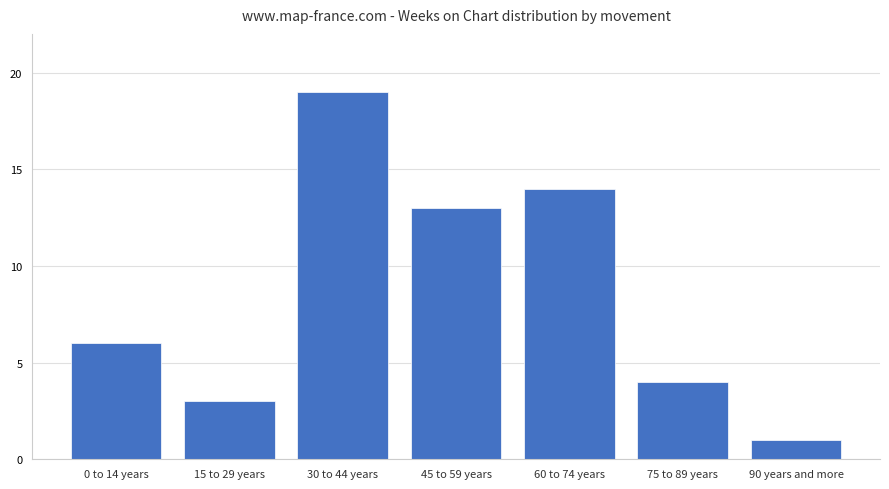

Rank the categories by value from highest to lowest.

30 to 44 years, 60 to 74 years, 45 to 59 years, 0 to 14 years, 75 to 89 years, 15 to 29 years, 90 years and more